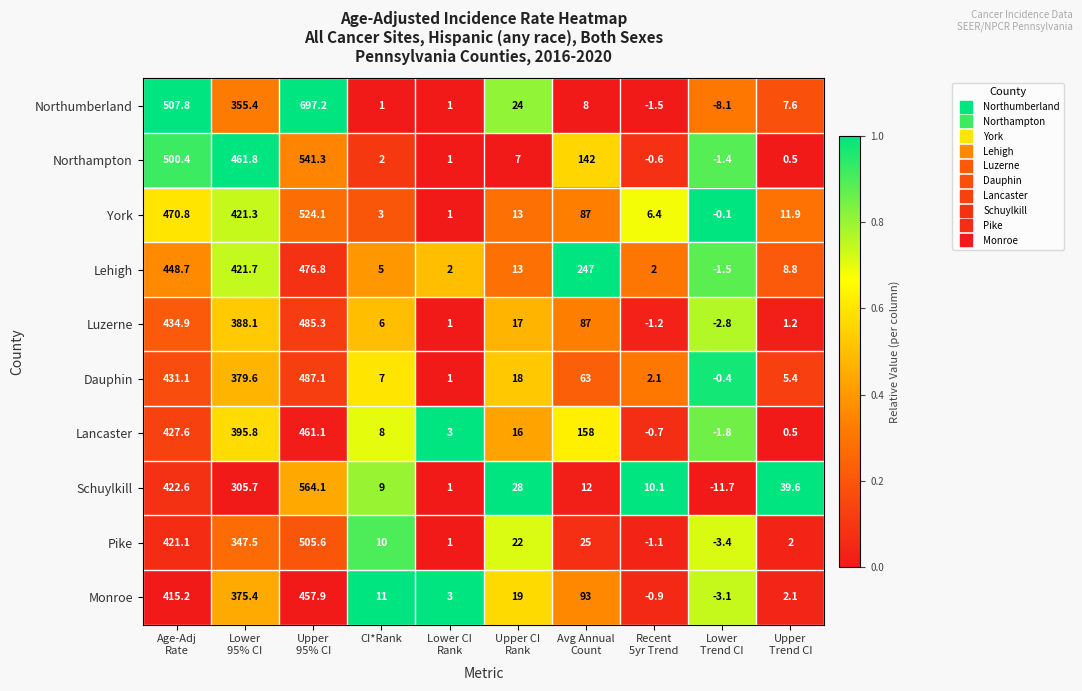

At which category is the sum across all series the highest?

Upper
95% CI